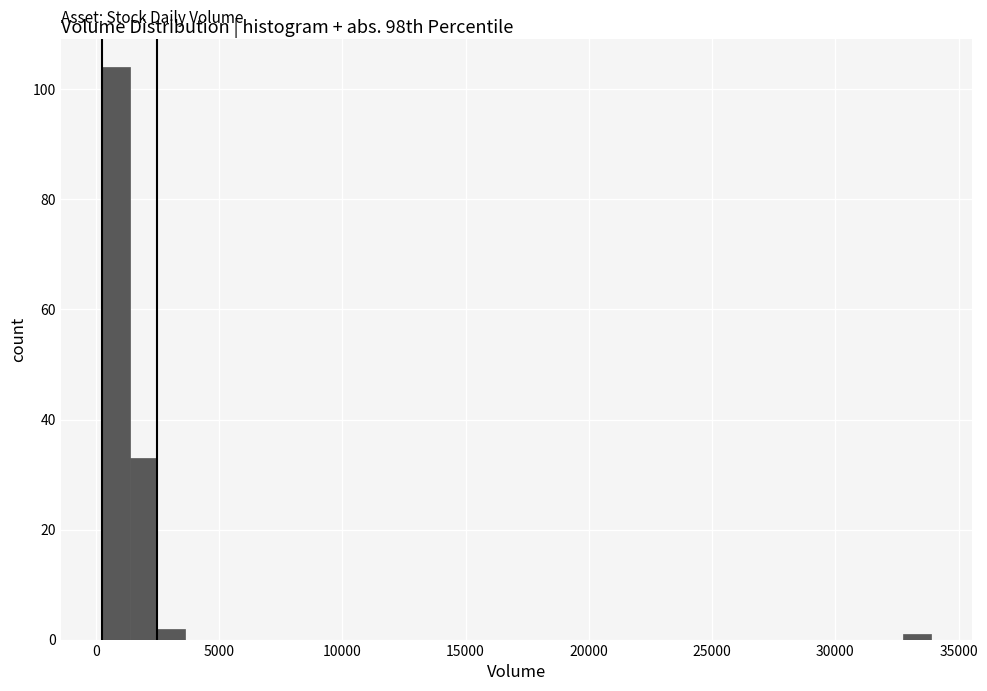

Around what value on the x-axis is the tallest bar? Give the approximate position of its centre, as read against the axis.

1000